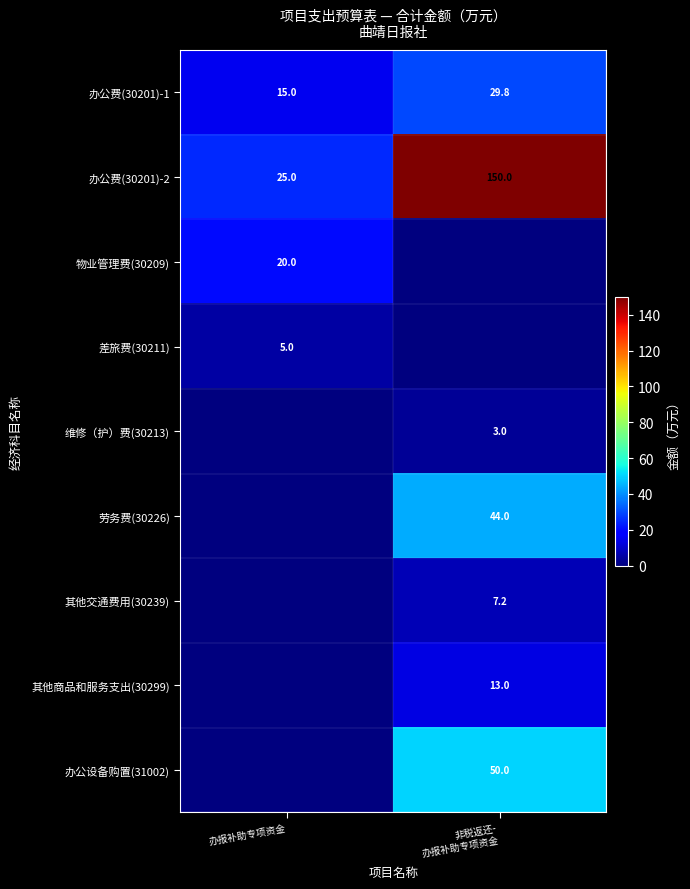

What is the average value of the 办公费(30201)-1 series?

22.4